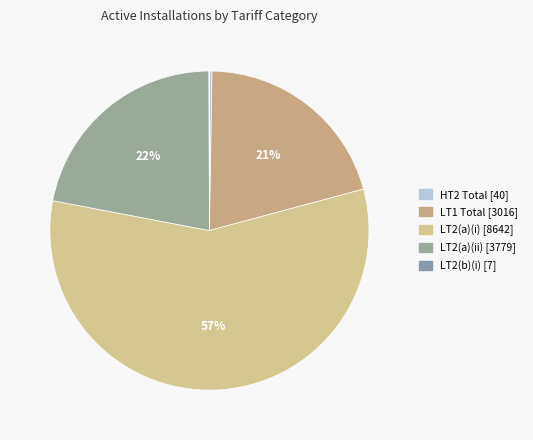

Which slice is the smallest?

LT2(b)(i) [7]